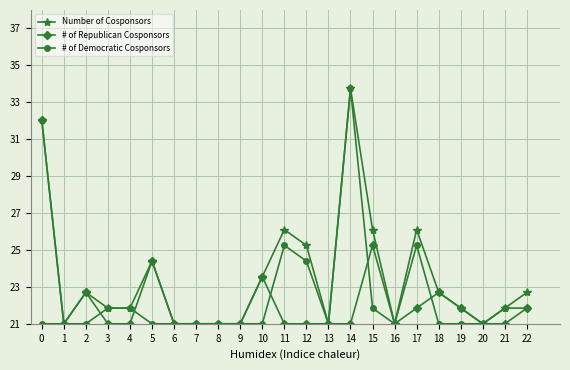

What are all the series names shown in the legend?

Number of Cosponsors, # of Republican Cosponsors, # of Democratic Cosponsors